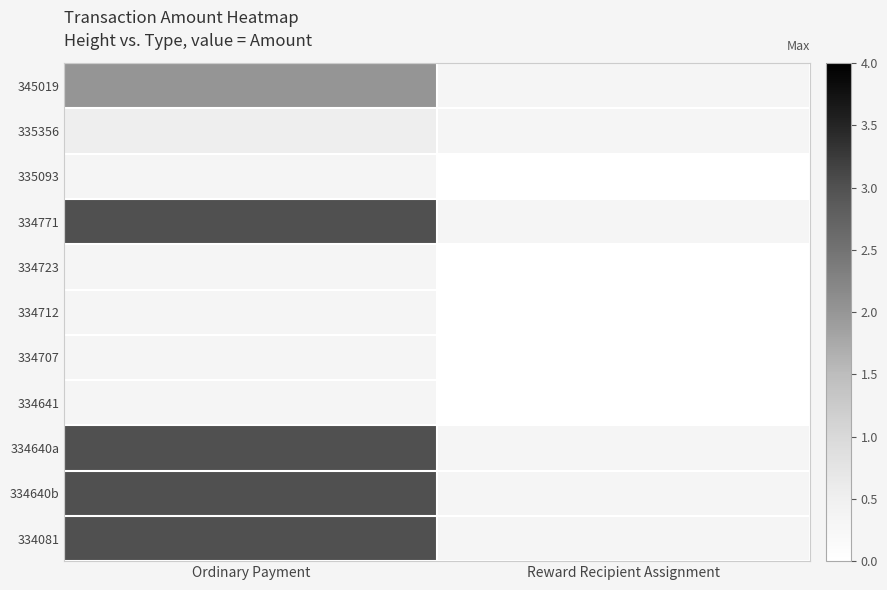

The value of 334723 at Reward Recipient Assignment is 0.0. True or false?

True